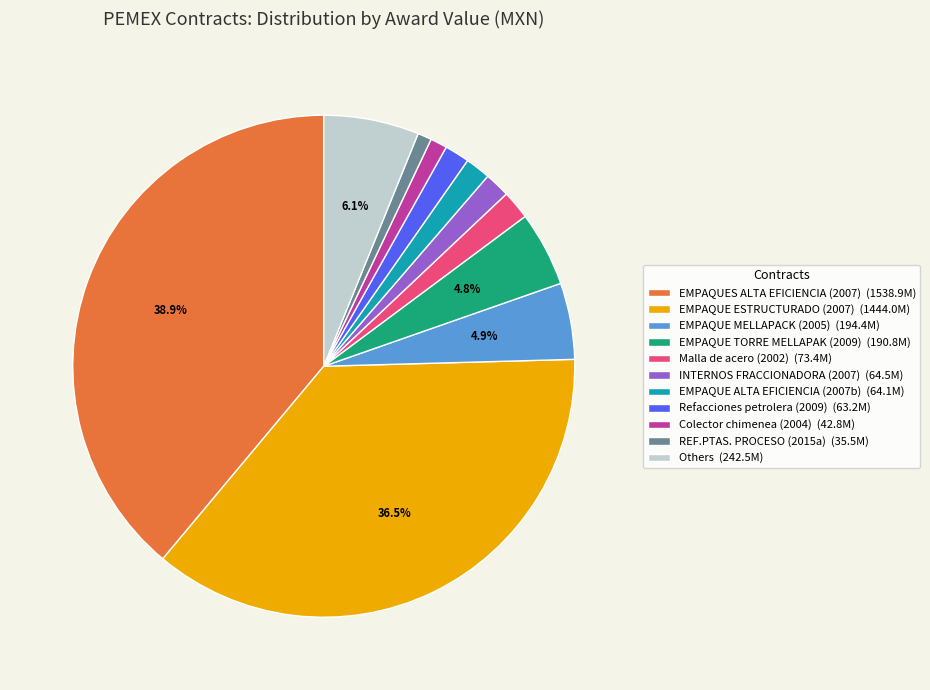

Does any single category account for the majority?

No